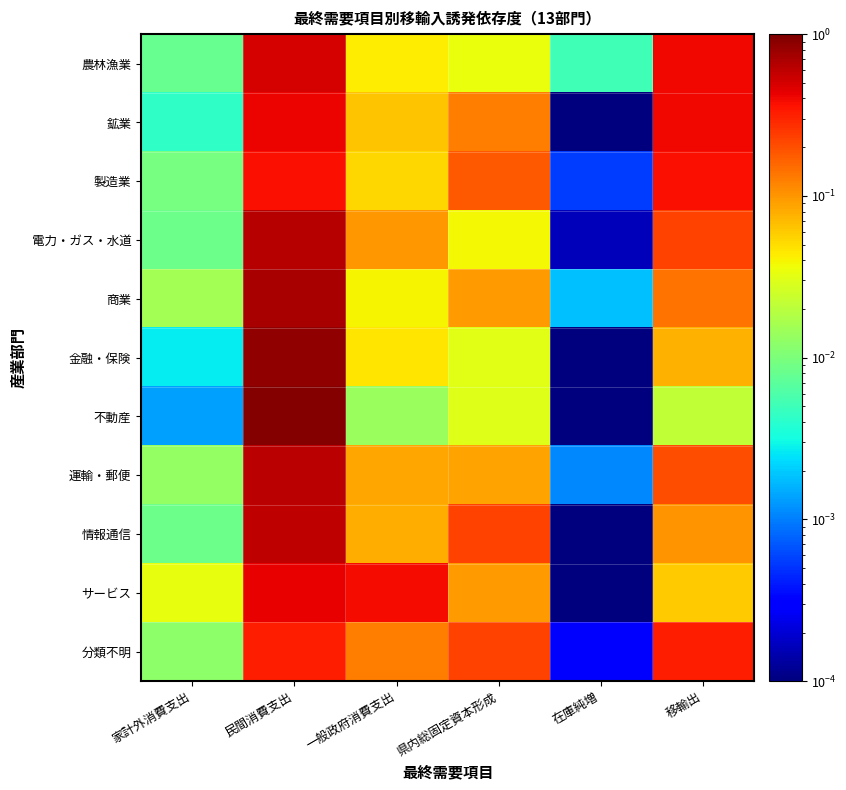

Reading left to right, list all the values displayed in this chart.

農林漁業: 家計外消費支出=0.0	民間消費支出=0.5	一般政府消費支出=0.0	県内総固定資本形成=0.0	在庫純増=0.0	移輸出=0.4
鉱業: 家計外消費支出=0.0	民間消費支出=0.4	一般政府消費支出=0.1	県内総固定資本形成=0.1	在庫純増=0.0	移輸出=0.4
製造業: 家計外消費支出=0.0	民間消費支出=0.4	一般政府消費支出=0.1	県内総固定資本形成=0.2	在庫純増=0.0	移輸出=0.4
電力・ガス・水道: 家計外消費支出=0.0	民間消費支出=0.6	一般政府消費支出=0.1	県内総固定資本形成=0.0	在庫純増=0.0	移輸出=0.2
商業: 家計外消費支出=0.0	民間消費支出=0.7	一般政府消費支出=0.0	県内総固定資本形成=0.1	在庫純増=0.0	移輸出=0.1
金融・保険: 家計外消費支出=0.0	民間消費支出=0.8	一般政府消費支出=0.0	県内総固定資本形成=0.0	在庫純増=0.0	移輸出=0.1
不動産: 家計外消費支出=0.0	民間消費支出=0.9	一般政府消費支出=0.0	県内総固定資本形成=0.0	在庫純増=0.0	移輸出=0.0
運輸・郵便: 家計外消費支出=0.0	民間消費支出=0.6	一般政府消費支出=0.1	県内総固定資本形成=0.1	在庫純増=0.0	移輸出=0.2
情報通信: 家計外消費支出=0.0	民間消費支出=0.6	一般政府消費支出=0.1	県内総固定資本形成=0.2	在庫純増=0.0	移輸出=0.1
サービス: 家計外消費支出=0.0	民間消費支出=0.4	一般政府消費支出=0.4	県内総固定資本形成=0.1	在庫純増=0.0	移輸出=0.1
分類不明: 家計外消費支出=0.0	民間消費支出=0.3	一般政府消費支出=0.1	県内総固定資本形成=0.2	在庫純増=0.0	移輸出=0.3